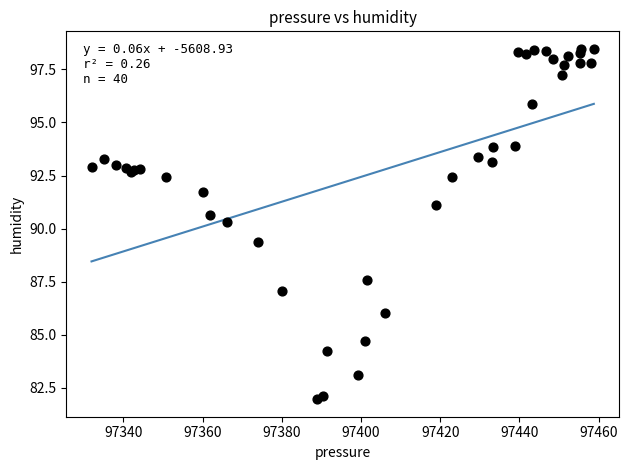

What Y value in the scatter plot is closest to 90?

90.3